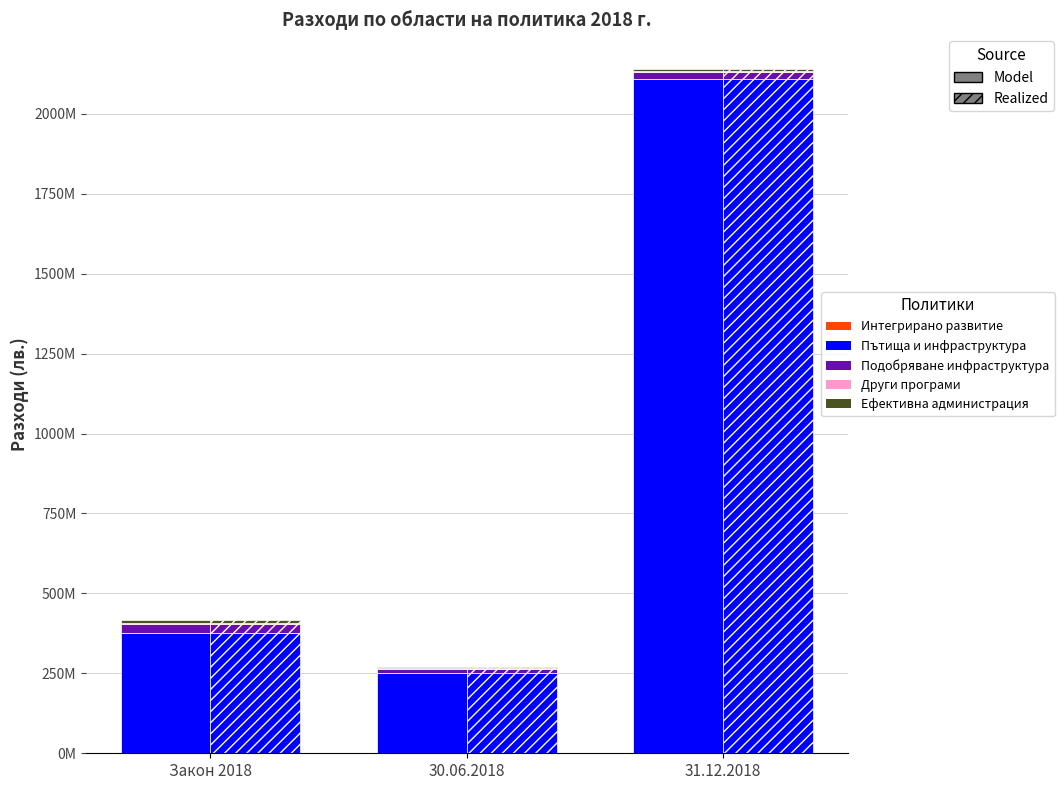

How many data points in Пътища и инфраструктура are less than 374844300?

1